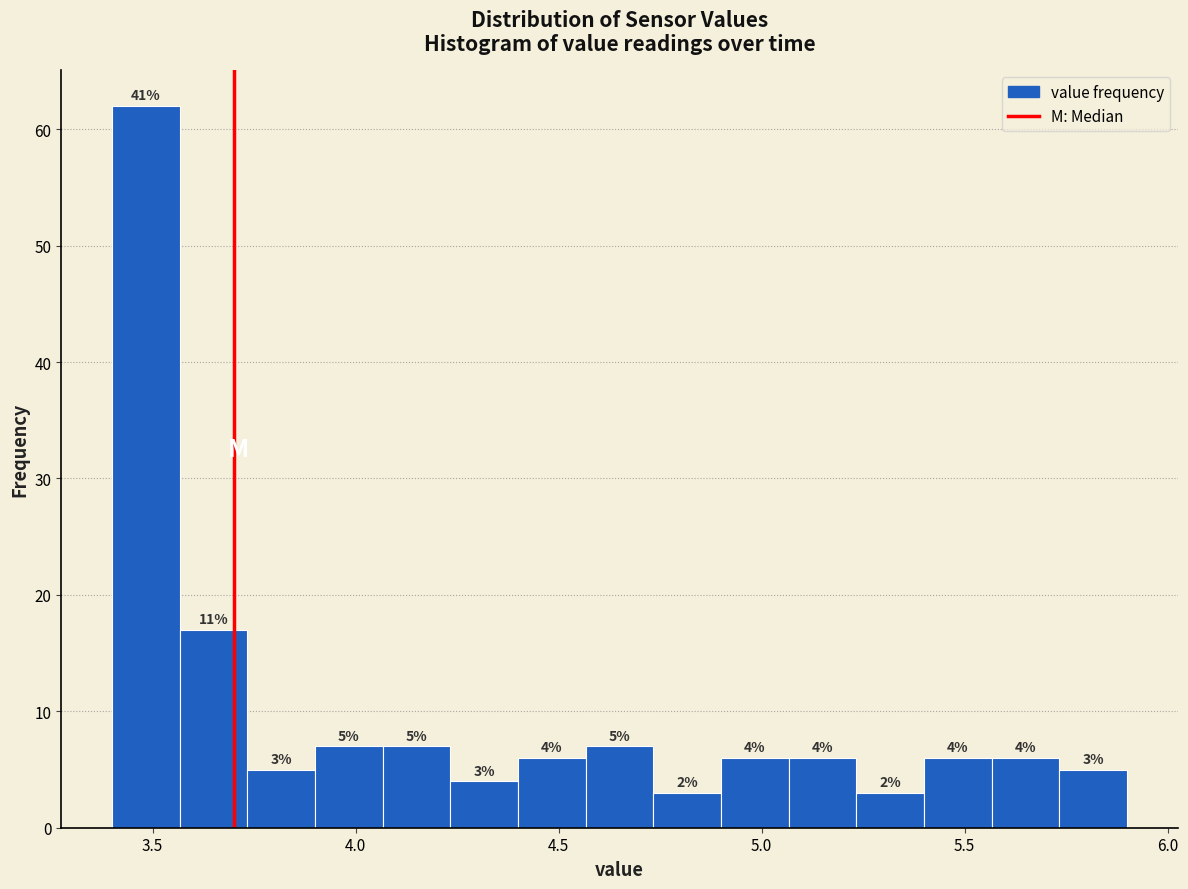

Read against the x-axis, roughly where is the centre of the tallest bar?

3.50